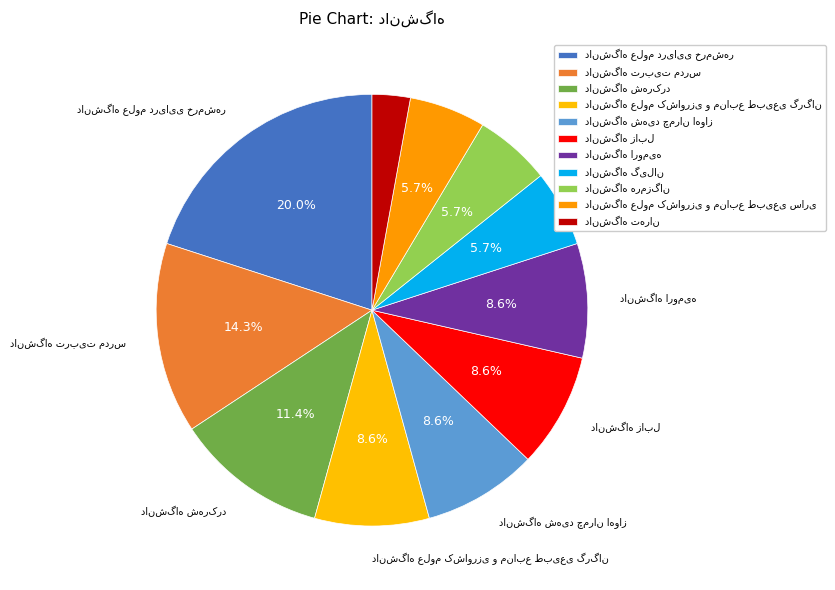

Which slice is the largest?

دانشگاه علوم دریایی خرمشهر